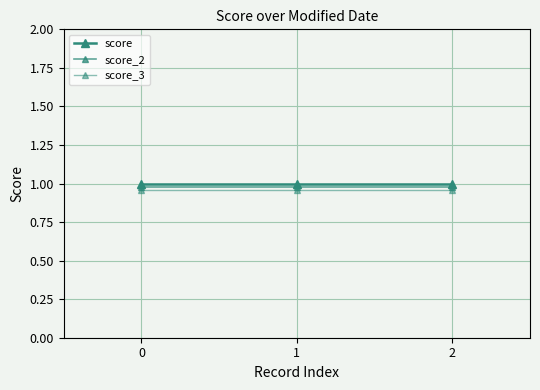

What is the average value of the score_3 series?

1.0